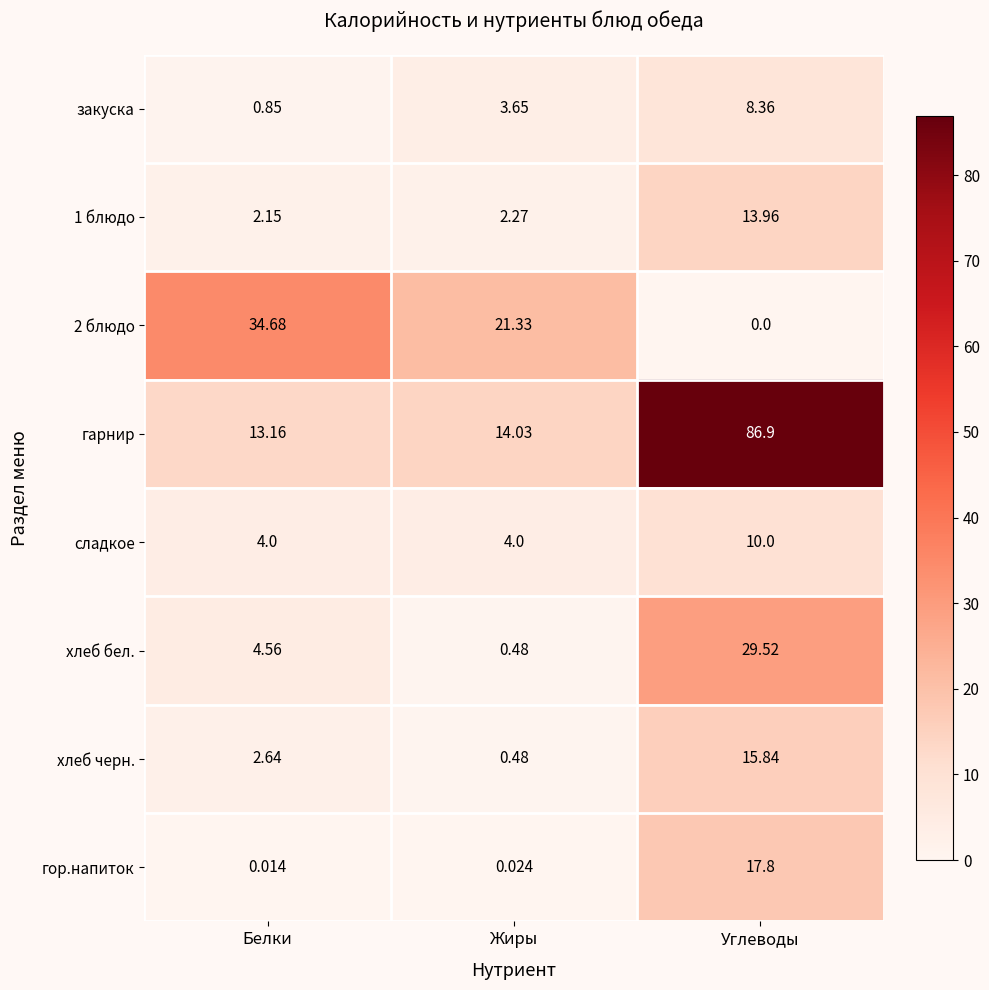

Where is закуска nearest to the value 4?

Жиры